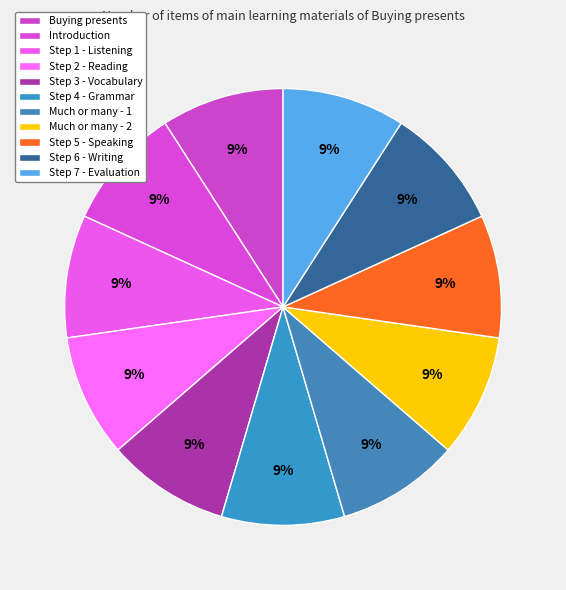

Is it true that Buying presents is 15% of the pie?

False